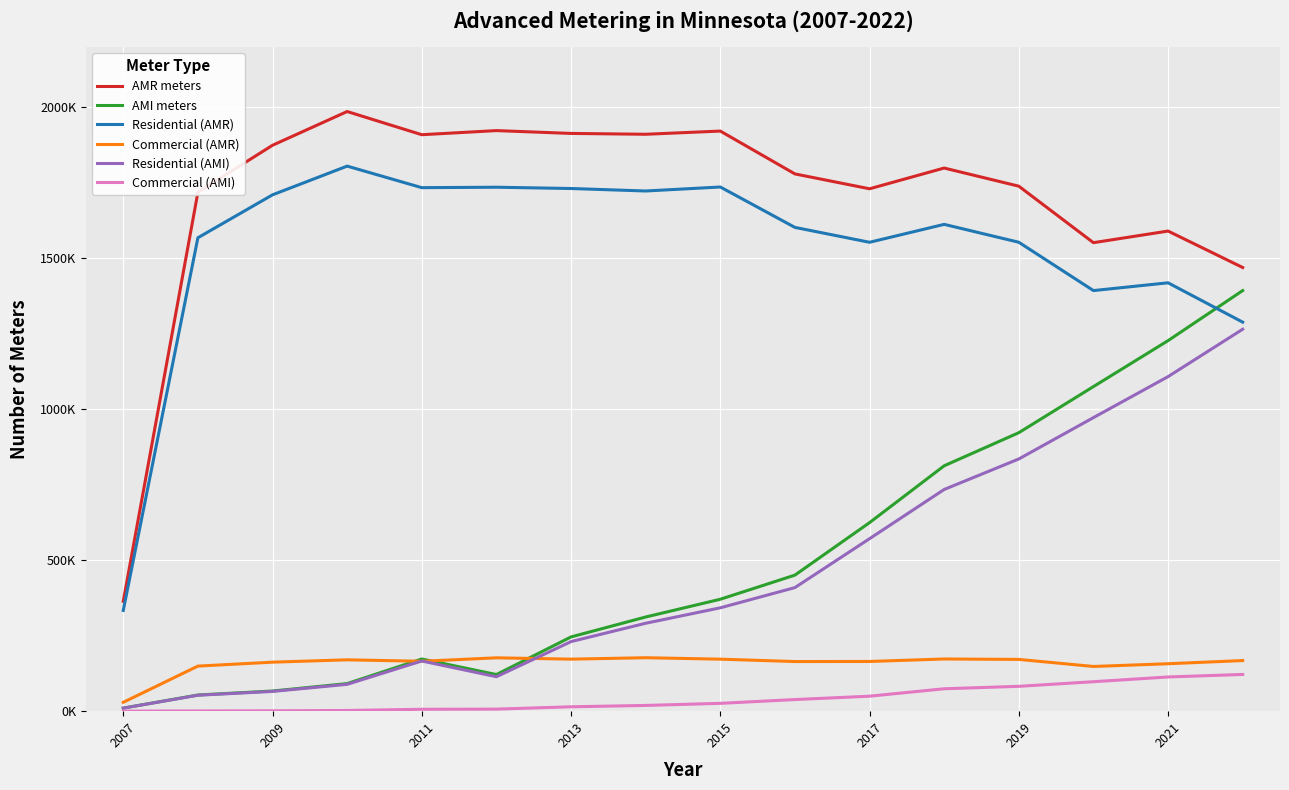

List the series in order of their peak value, highest first.

AMR meters, Residential (AMR), AMI meters, Residential (AMI), Commercial (AMR), Commercial (AMI)